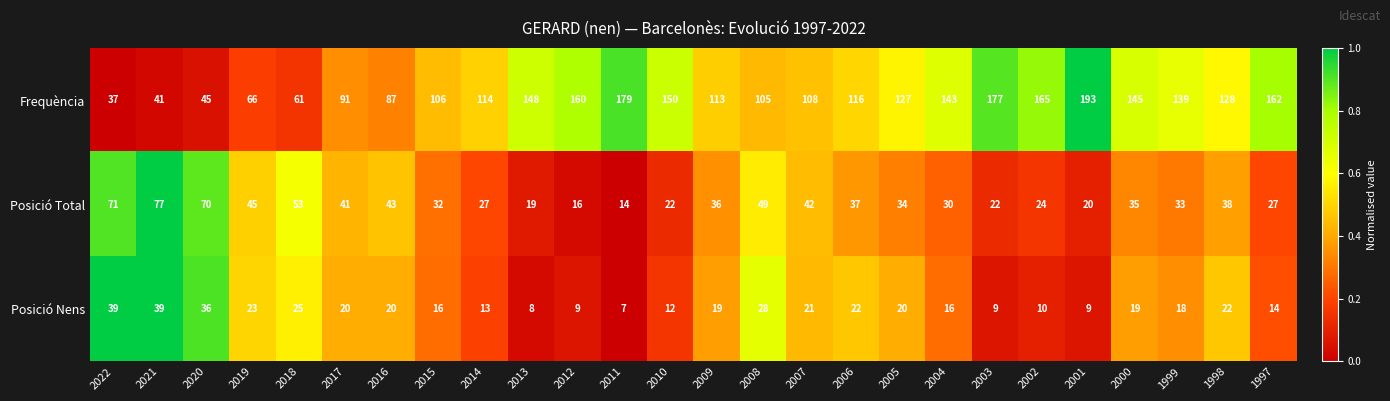

Rank the series by their maximum value, from lowest to highest.

Posició Nens, Posició Total, Frequència